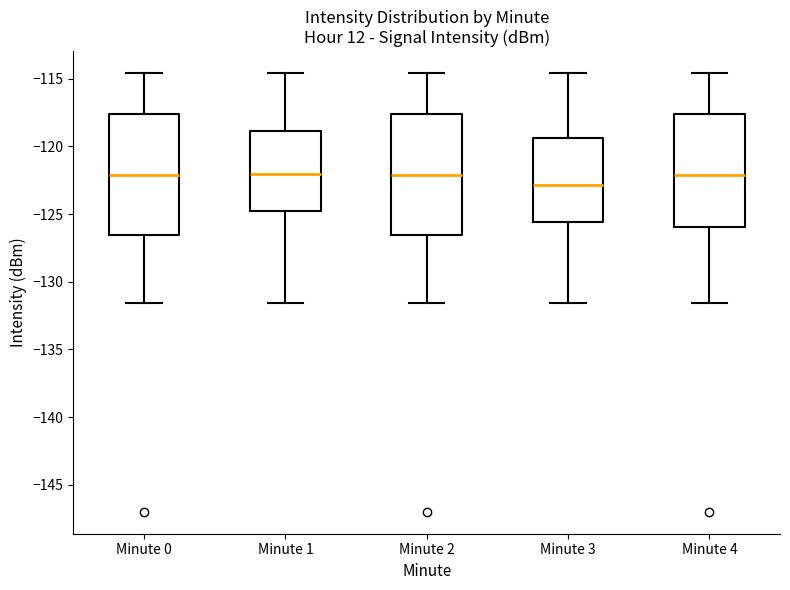

Where does the upper whisker of the box for Minute 4 end on the y-axis? The values are not printed on the chart, so give them approximately, as read against the axis.

-114.5